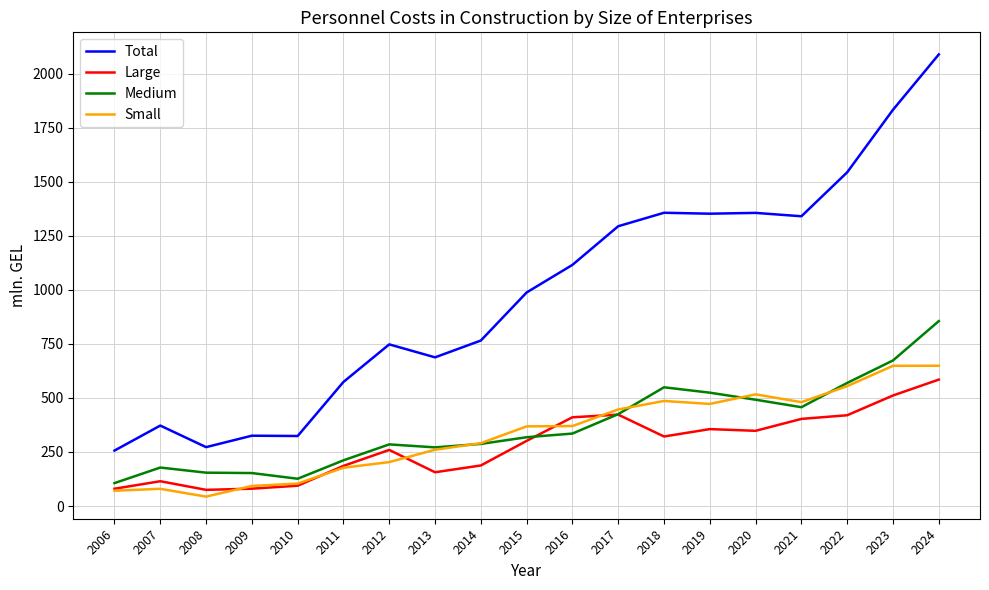

What are all the series names shown in the legend?

Total, Large, Medium, Small